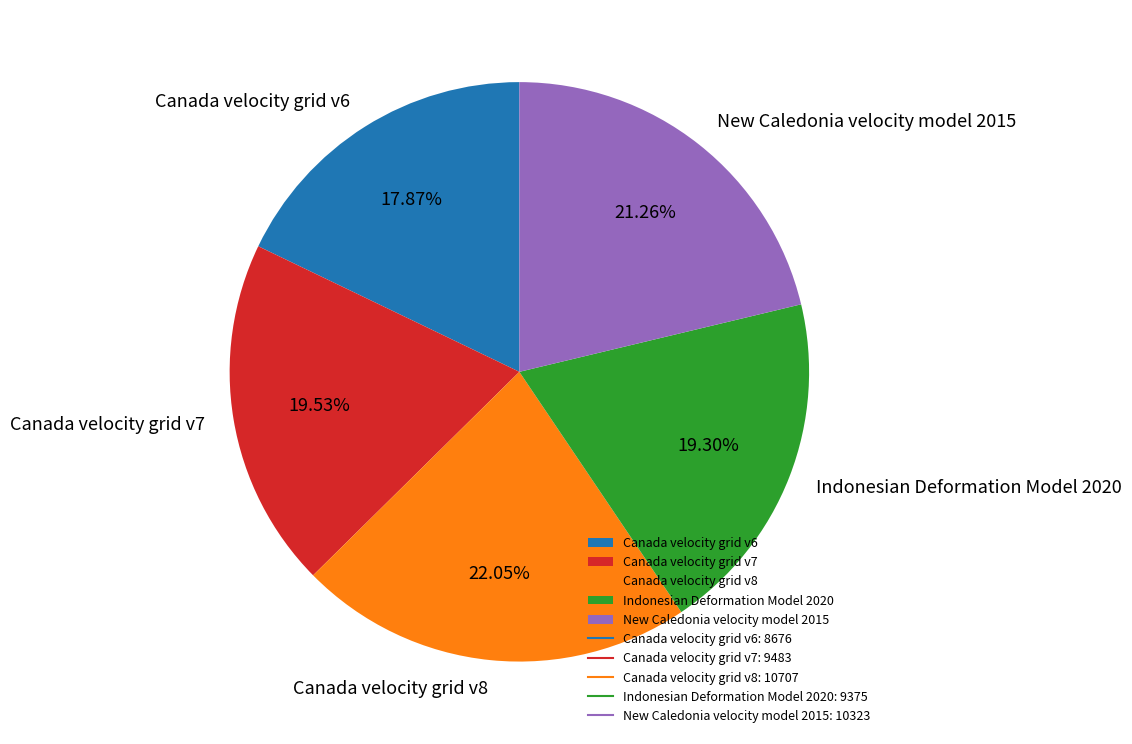

What is the ratio of the value at Canada velocity grid v7 to the value at New Caledonia velocity model 2015?

0.9